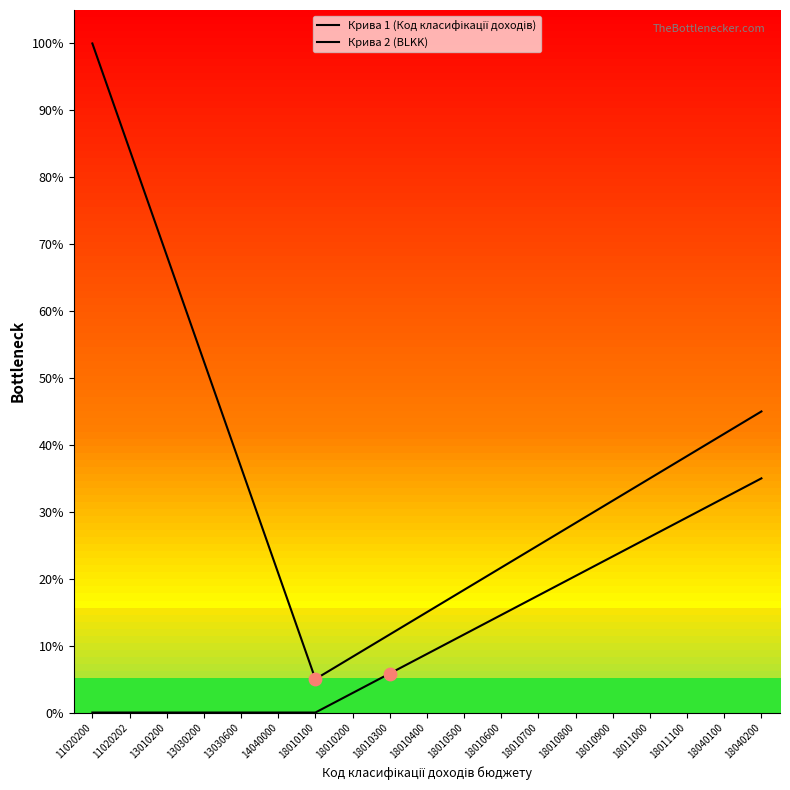

Is the value of Крива 1 (Код класифікації доходів) at 18011100 greater than the value of Крива 2 (BLKK) at 18010600?

Yes